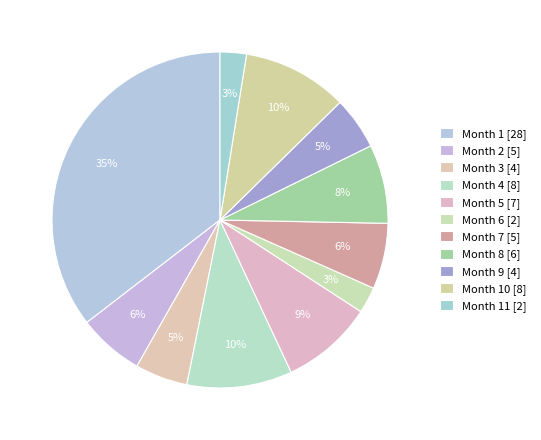

Is there a majority slice in this chart?

No